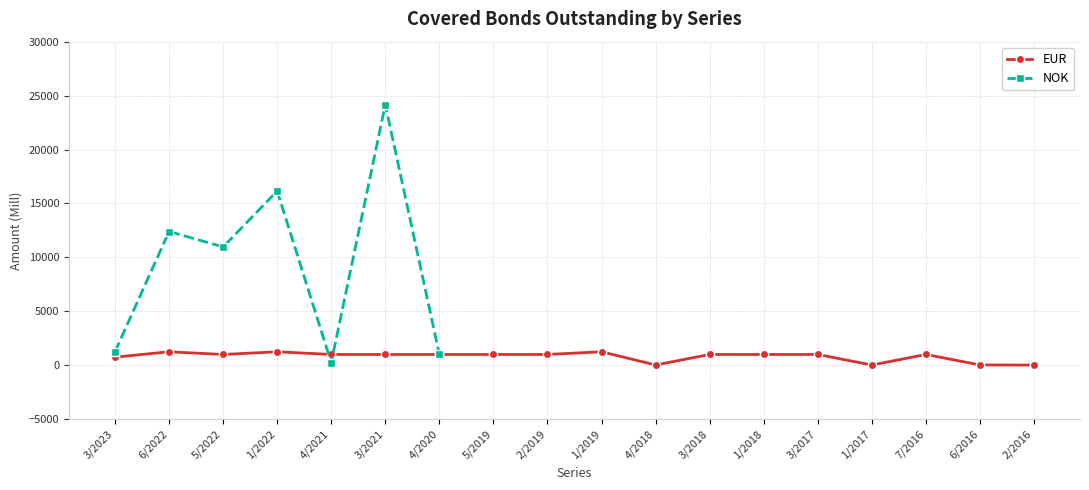

The EUR series shows 1000.0 at 4/2020. True or false?

True